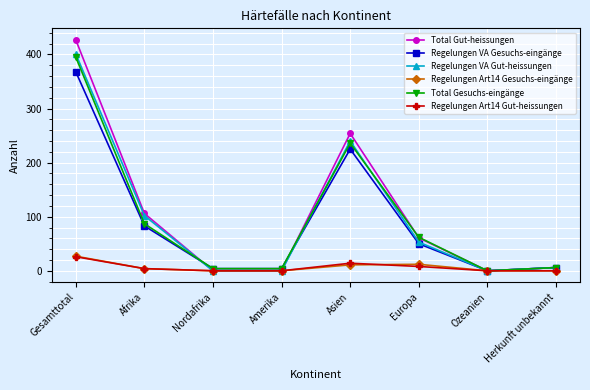

Where is Regelungen VA Gut-heissungen nearest to the value 200?

Asien